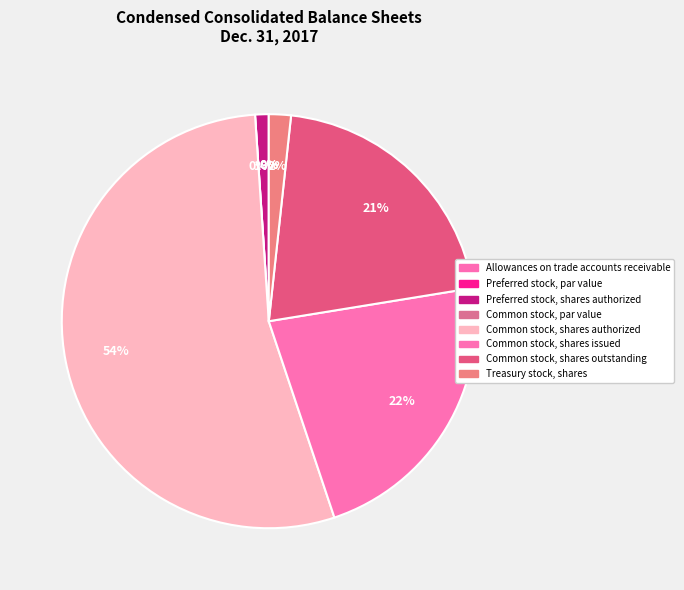

To the nearest percent, what is the difference between the Common stock, shares outstanding and Preferred stock, shares authorized slice percentages?

20%